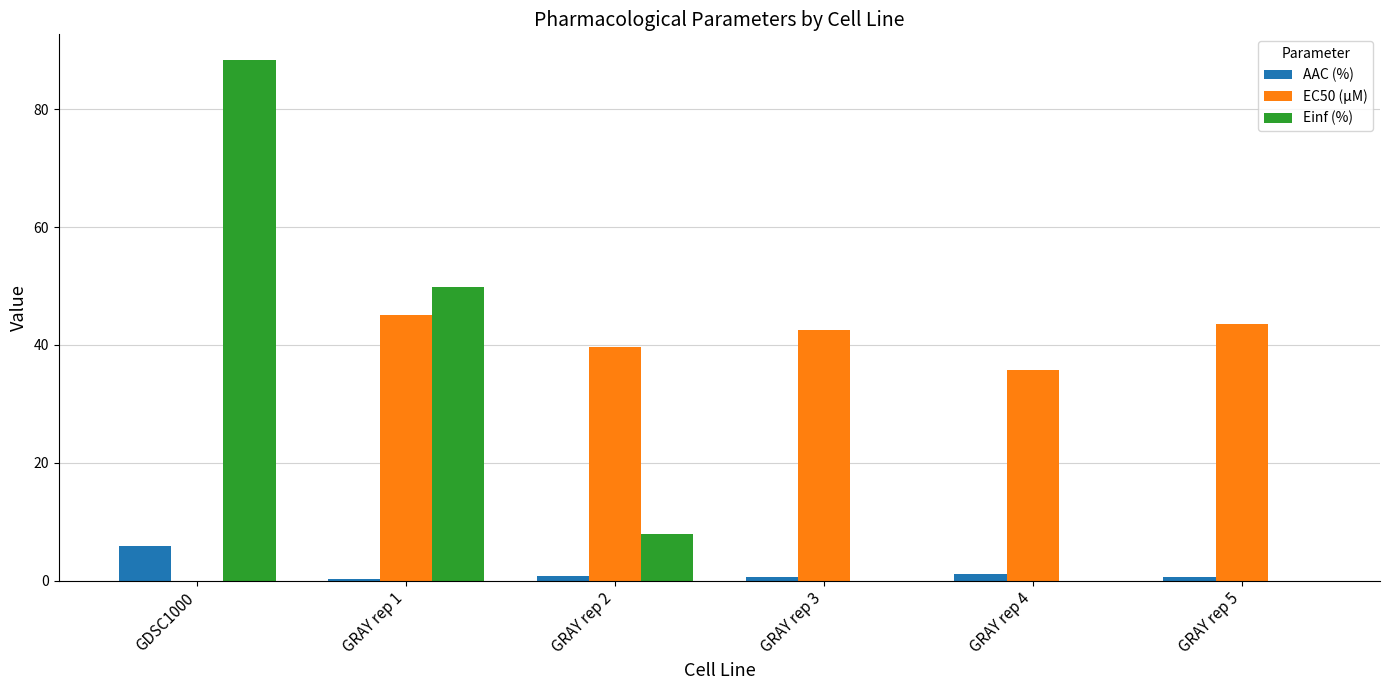

Are the bars grouped side by side (vs. stacked)?

Yes